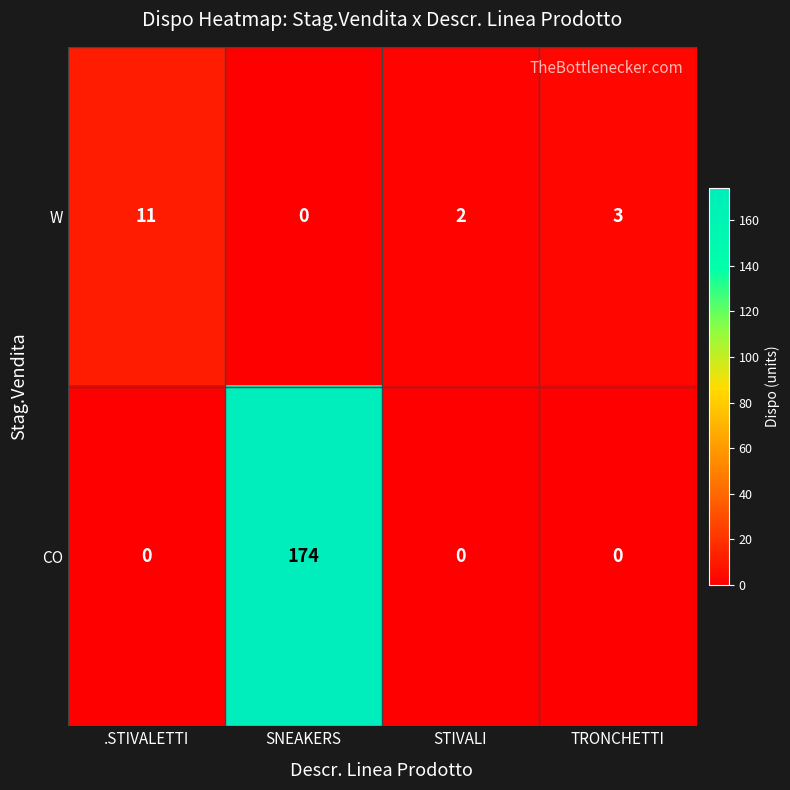

Reading right to left, what are all the values shown in this chart?

W: 3	2	0	11
CO: 0	0	174	0